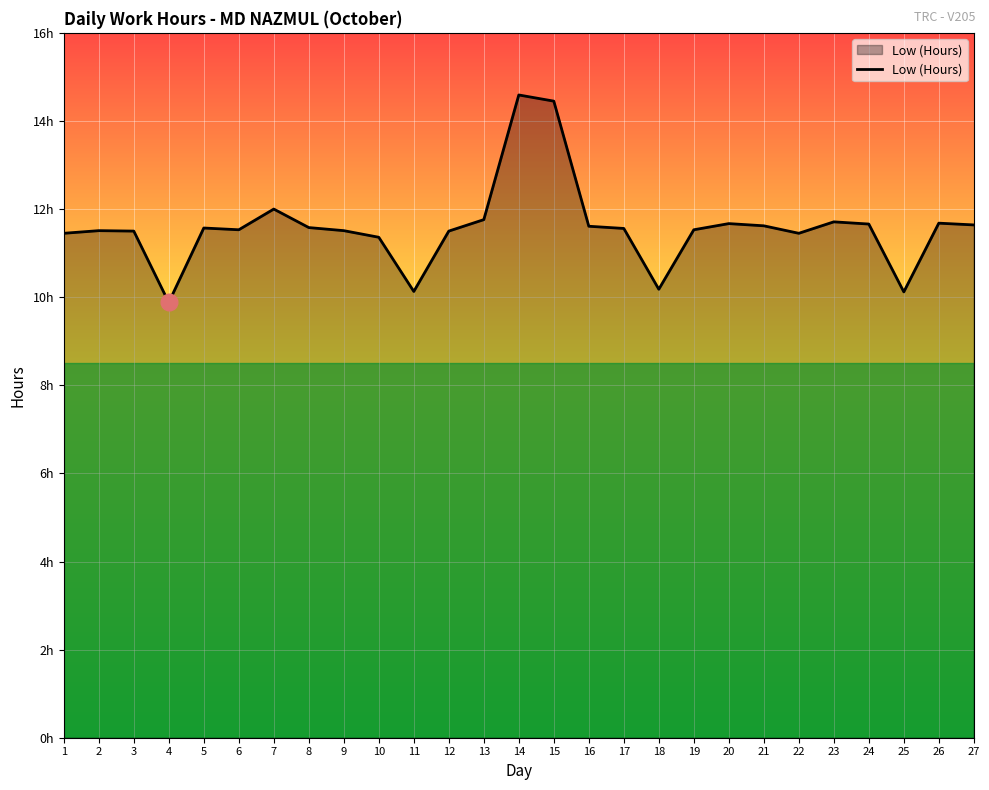

Is this an area chart (filled region under the line)?

Yes